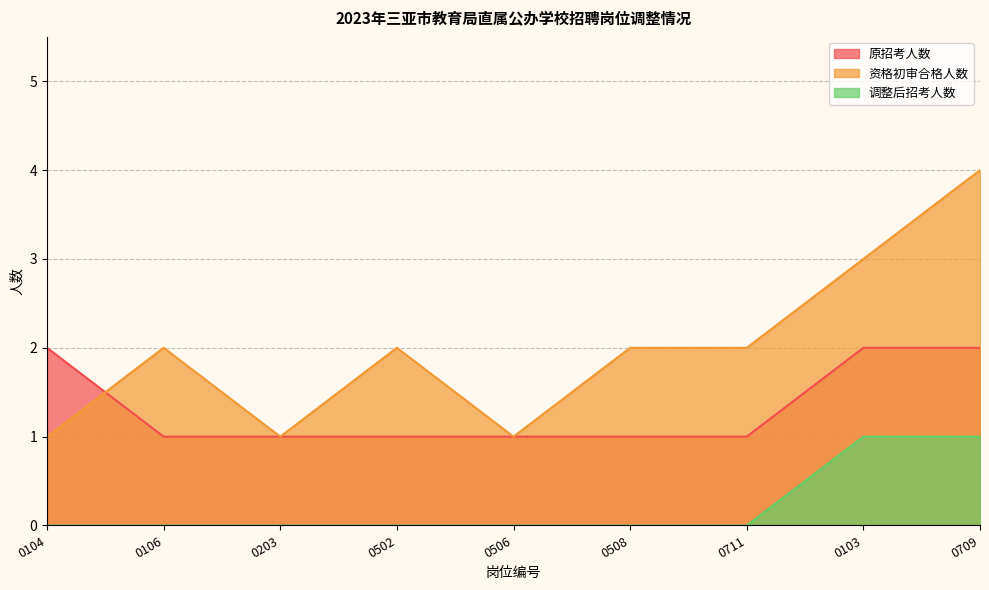

Reading right to left, what are all the values shown in this chart?

原招考人数: 0709=2	0103=2	0711=1	0508=1	0506=1	0502=1	0203=1	0106=1	0104=2
资格初审合格人数: 0709=4	0103=3	0711=2	0508=2	0506=1	0502=2	0203=1	0106=2	0104=1
调整后招考人数: 0709=1	0103=1	0711=0	0508=0	0506=0	0502=0	0203=0	0106=0	0104=0